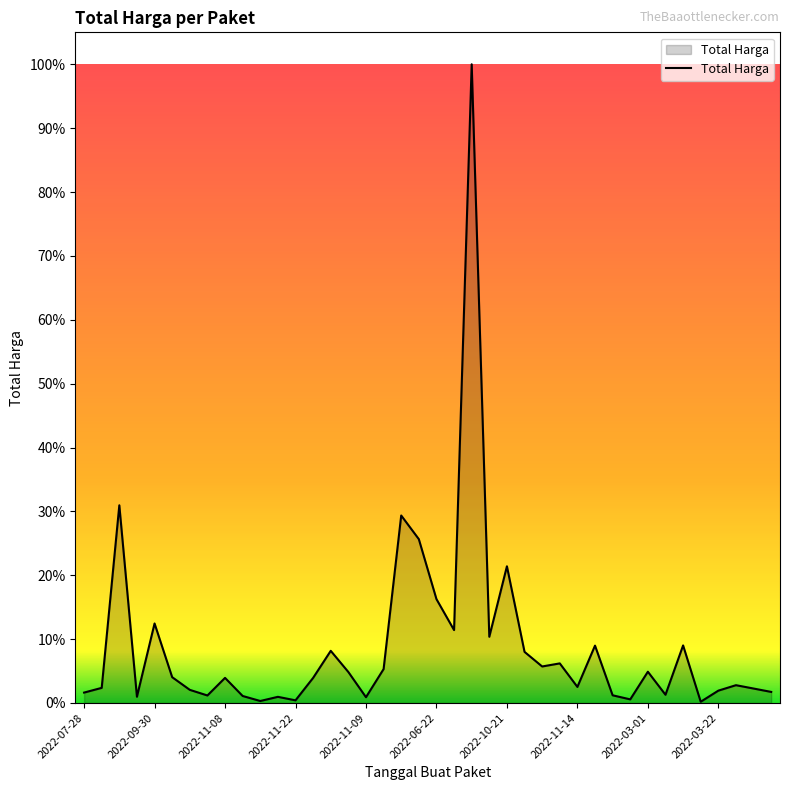

Does the chart display data point markers on the line(s)?

No